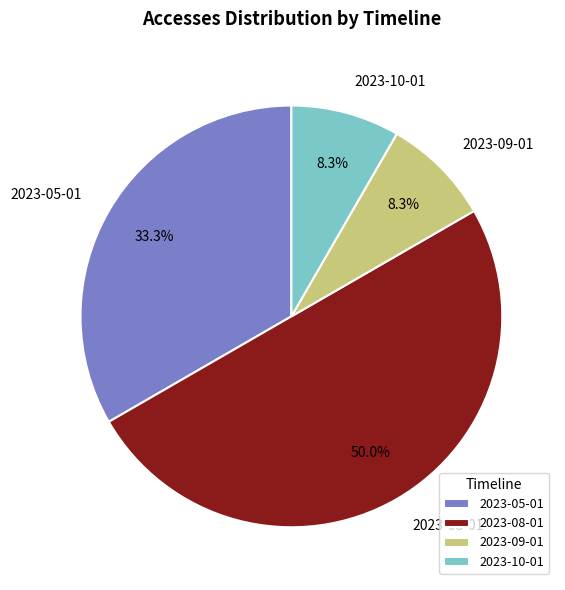

To the nearest percent, what is the difference between the largest and smallest slice percentages?

42%